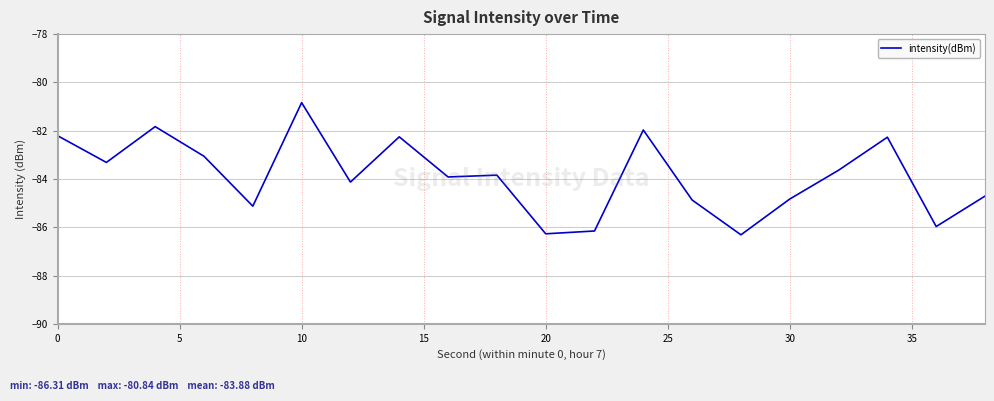

What is the difference between the maximum and minimum values?

5.5